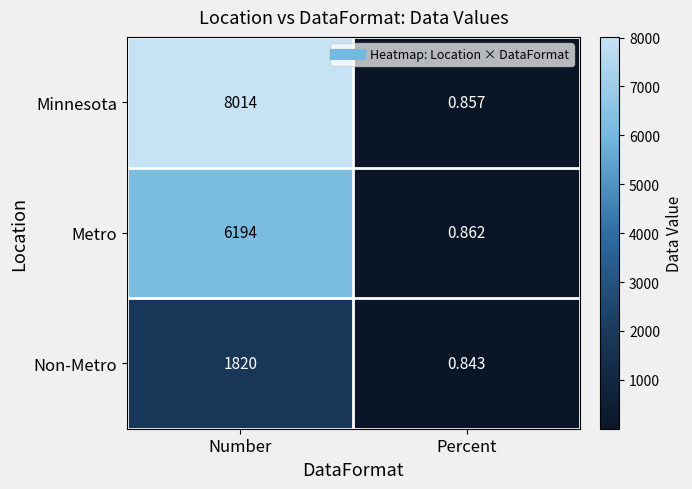

At which category does the chart reach its minimum across all series?

Percent